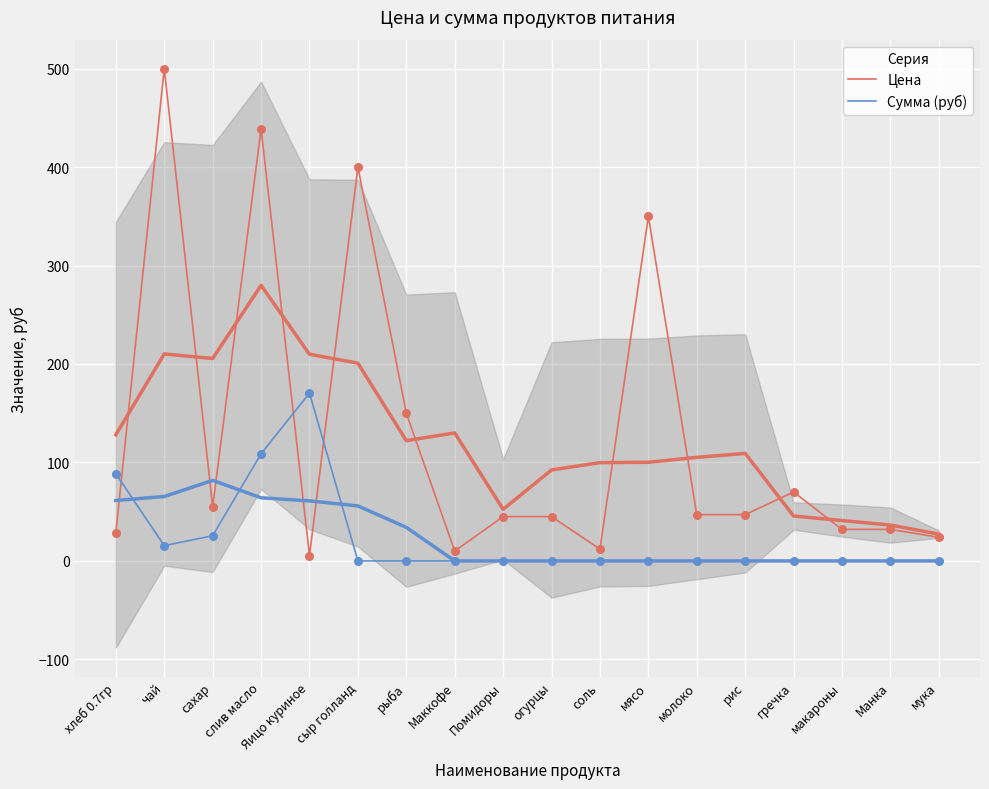

Is the value of Сумма (руб) at сыр голланд greater than the value of Цена at Маккофе?

No